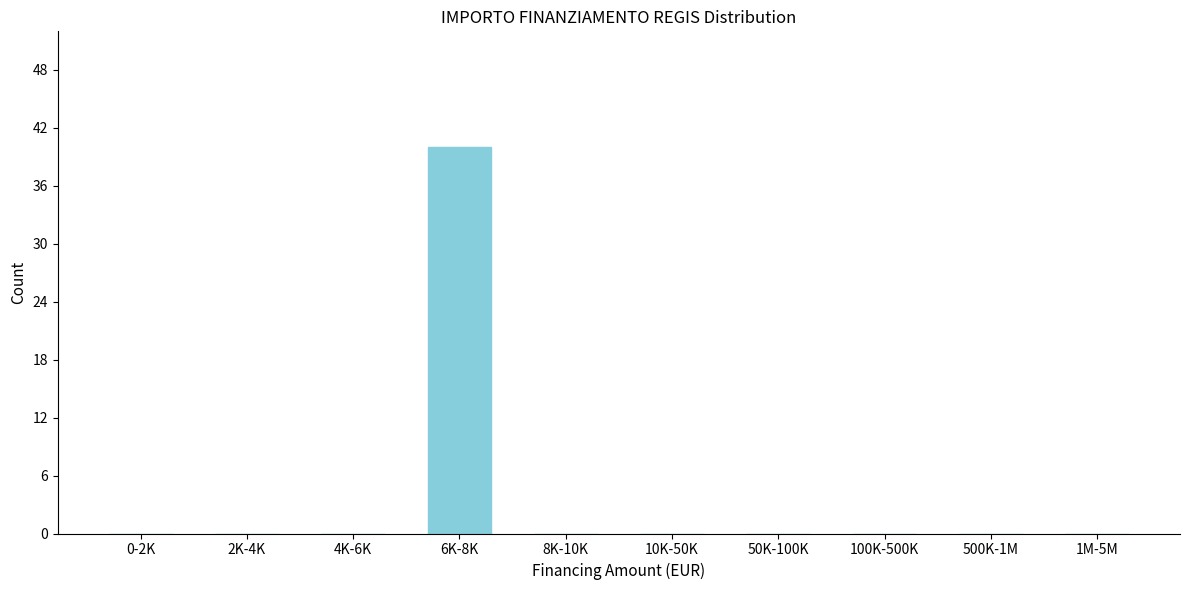

Reading left to right, extract all data points from this chart.

0-2K=0	2K-4K=0	4K-6K=0	6K-8K=40	8K-10K=0	10K-50K=0	50K-100K=0	100K-500K=0	500K-1M=0	1M-5M=0